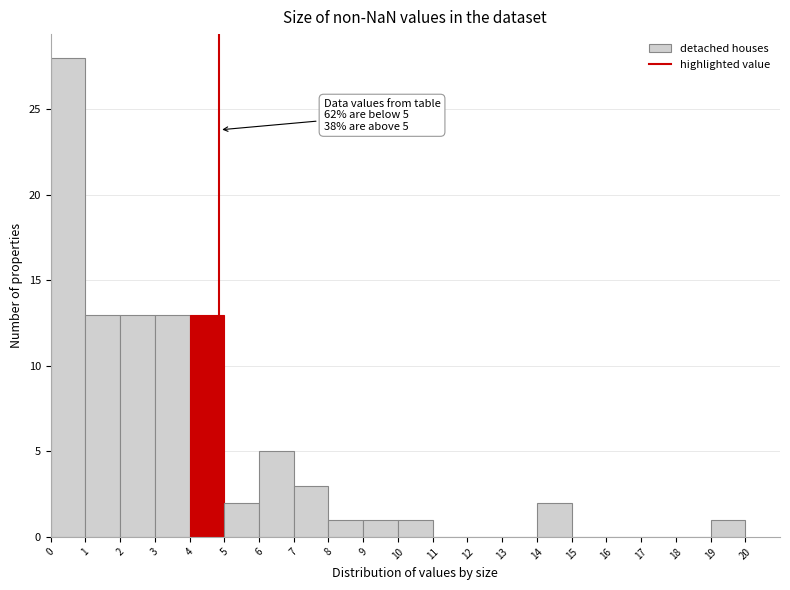

Which range on the x-axis has the tallest bar?

0 to 1